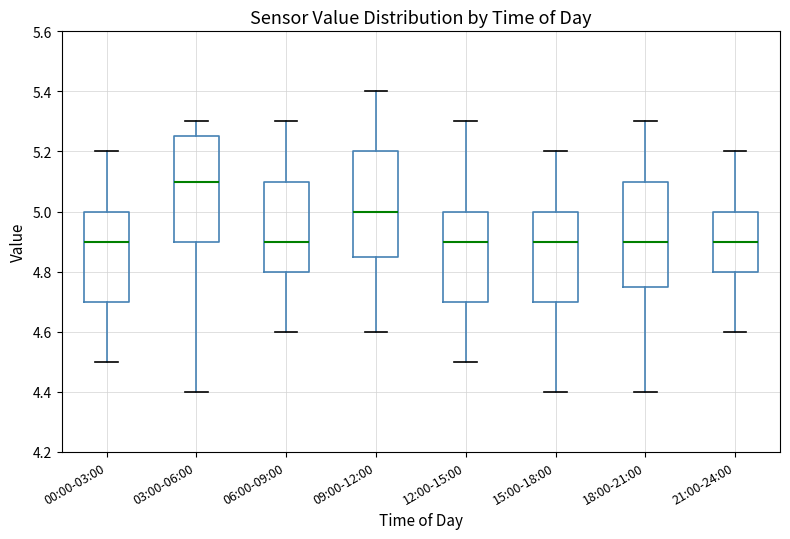

Reading left to right, read every box against the y-axis: the position of its median line, the range the box covers, and the ends of its whiskers. The values are not printed on the chart, so give them approximately, as read against the axis.

00:00-03:00: median 4.90, box 4.70 to 5.00, whiskers 4.50 to 5.20
03:00-06:00: median 5.10, box 4.90 to 5.26, whiskers 4.40 to 5.30
06:00-09:00: median 4.90, box 4.80 to 5.10, whiskers 4.60 to 5.30
09:00-12:00: median 5.00, box 4.86 to 5.20, whiskers 4.60 to 5.40
12:00-15:00: median 4.90, box 4.70 to 5.00, whiskers 4.50 to 5.30
15:00-18:00: median 4.90, box 4.70 to 5.00, whiskers 4.40 to 5.20
18:00-21:00: median 4.90, box 4.76 to 5.10, whiskers 4.40 to 5.30
21:00-24:00: median 4.90, box 4.80 to 5.00, whiskers 4.60 to 5.20